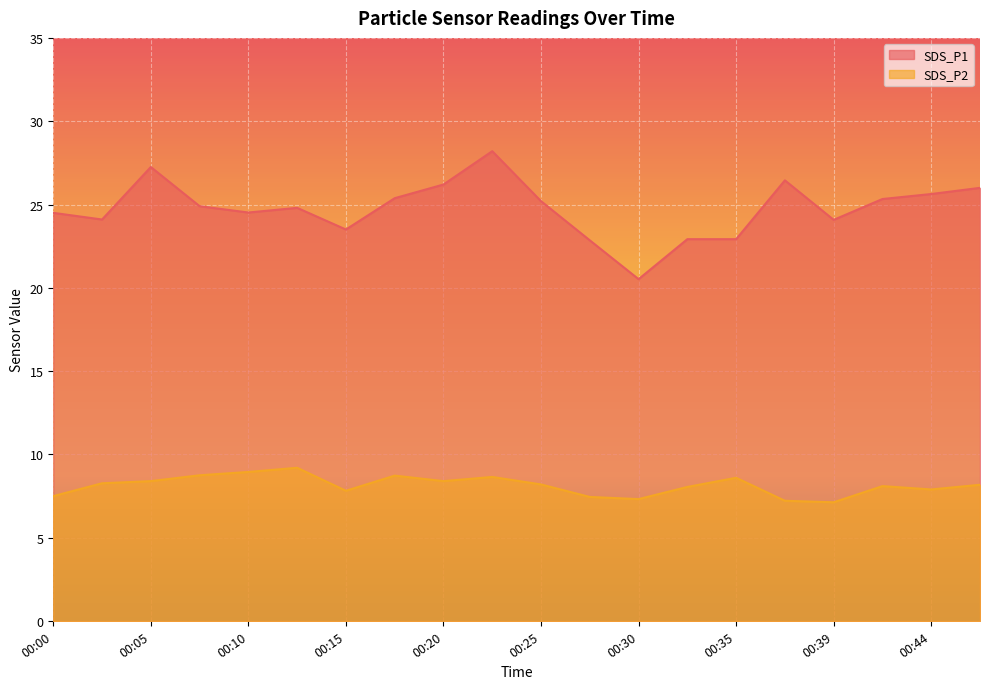

What is the sum of the SDS_P1 values at 00:35 and 00:39?

47.0